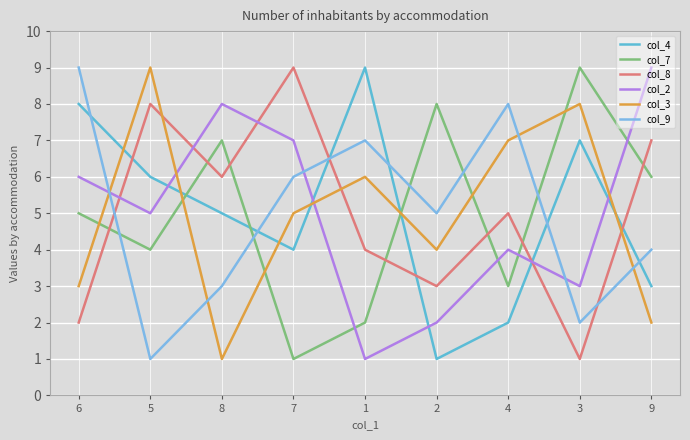

What is the total value across all series at 8?

30